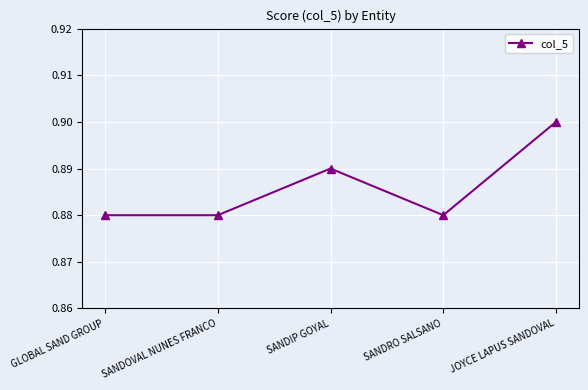

What is the label of the 4th point from the right?

SANDOVAL NUNES FRANCO